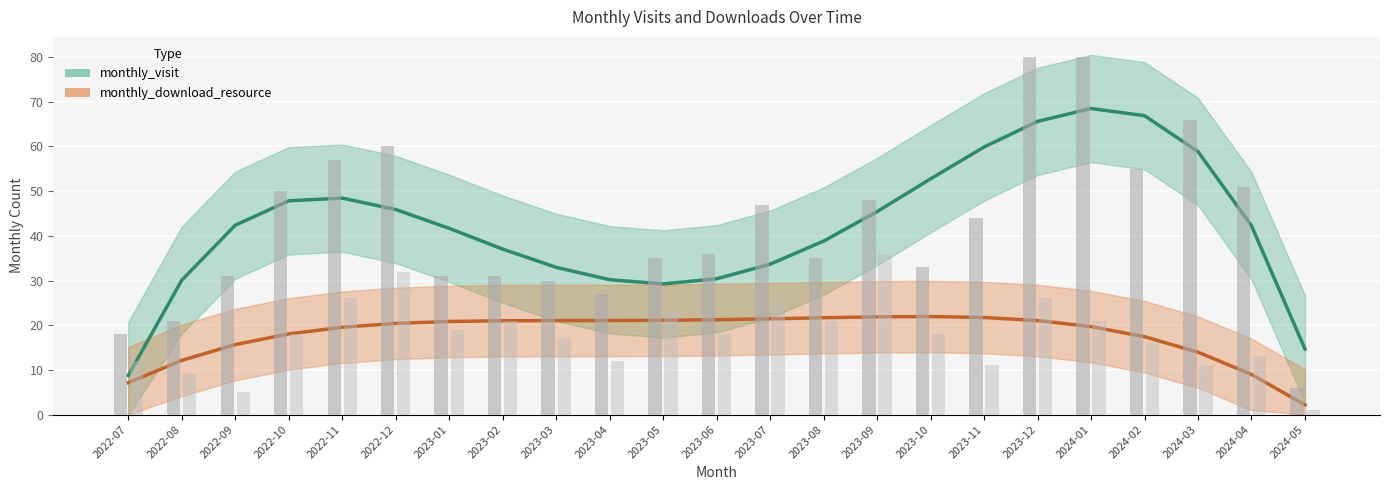

What are all the series names shown in the legend?

monthly_visit, monthly_download_resource